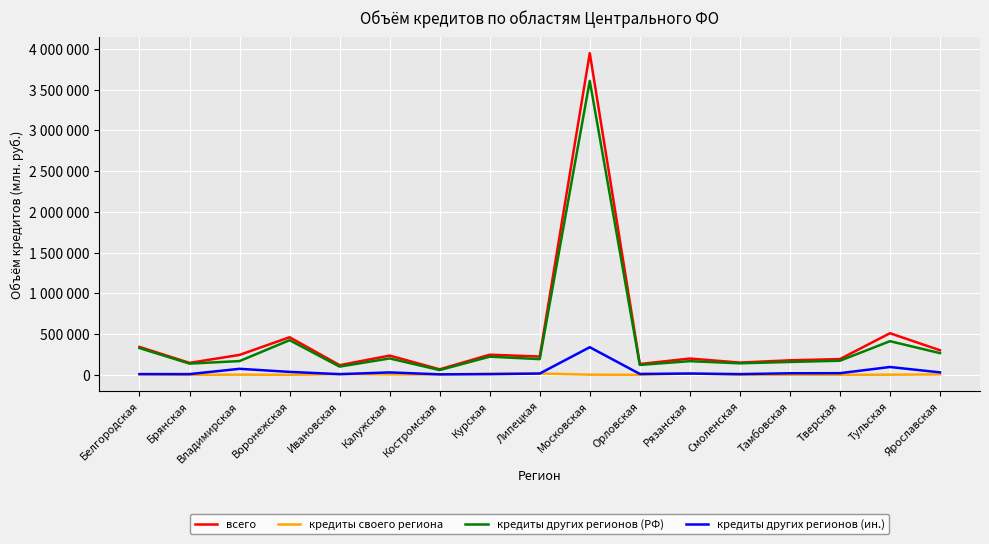

What is the label of the 8th point from the left?

Курская